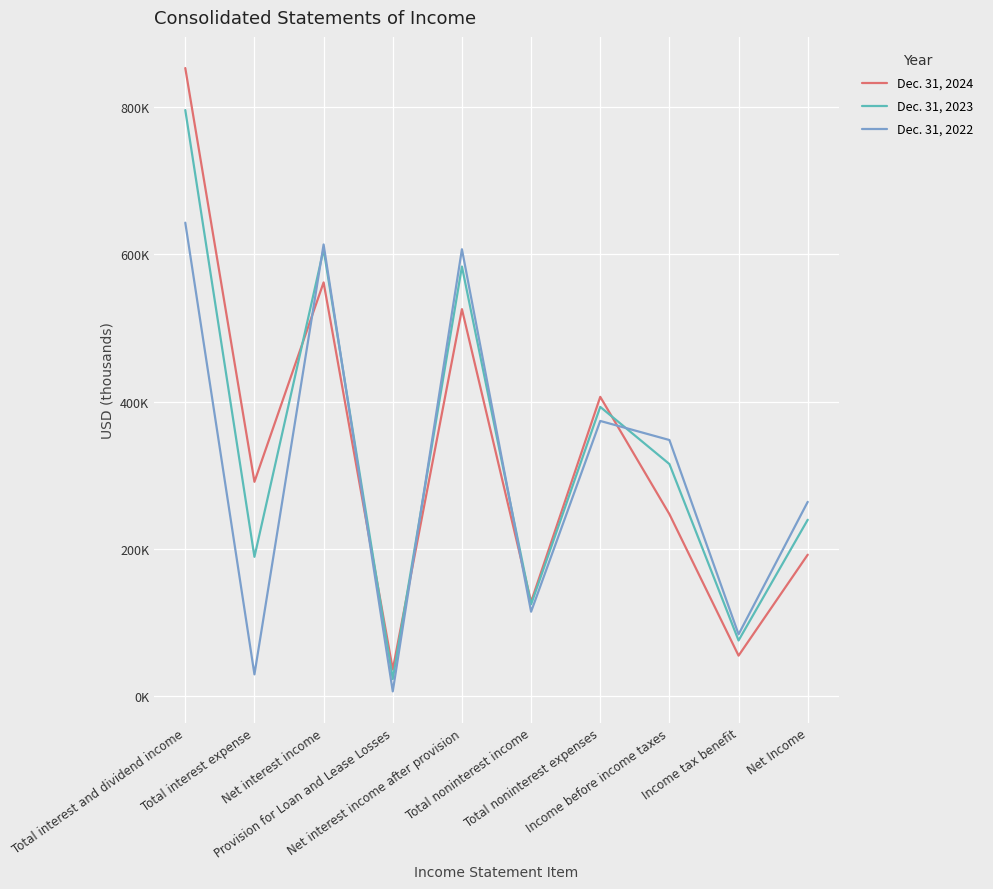

What is the approximate value of Dec. 31, 2023 at Income before income taxes, to the nearest 10?

315130